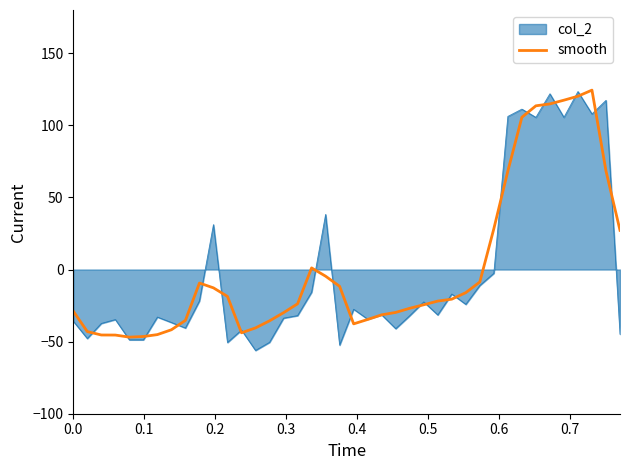

What is the lowest value of the smooth series?

-46.9